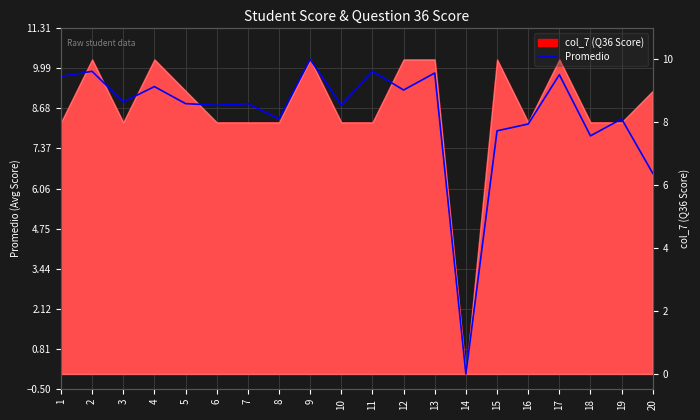

What is the change in value from 1 to 14?

-9.7